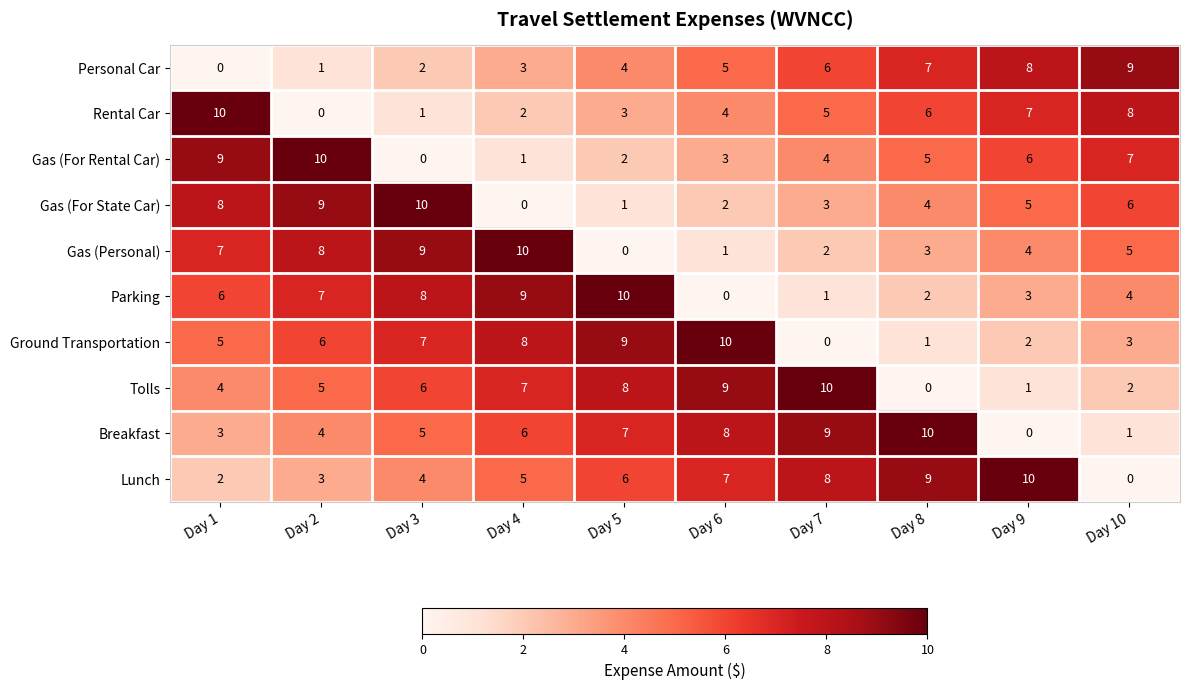

Which series changed the most between Day 8 and Day 9?

Breakfast